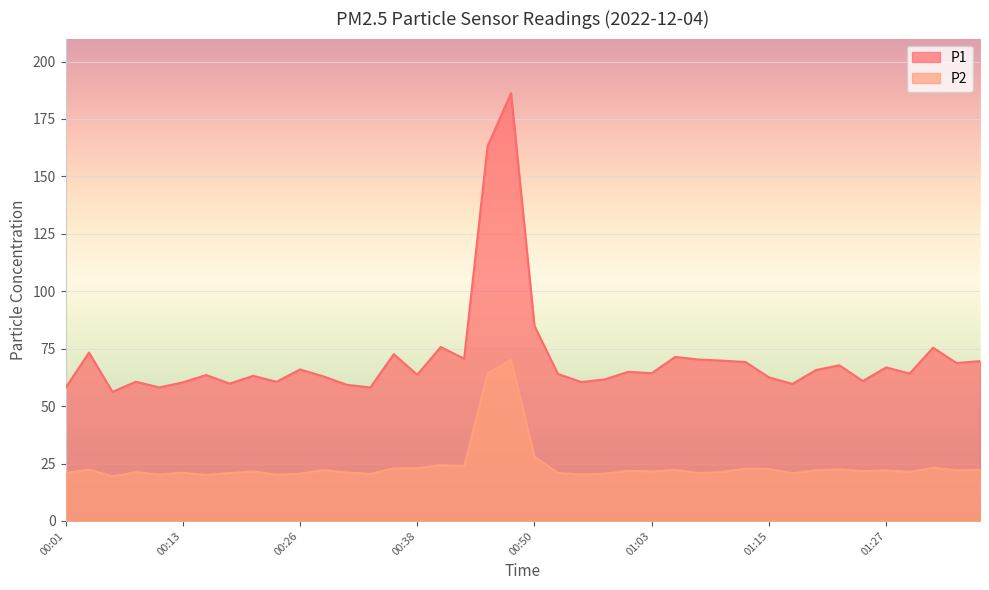

True or false: P1 and P2 cross at least once.

False